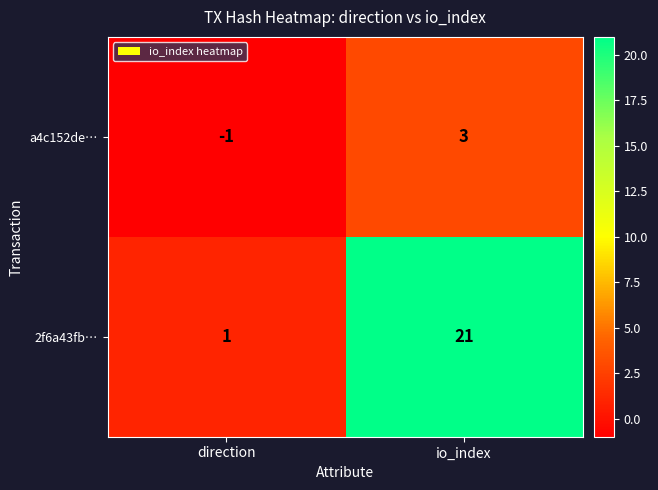

What is the sum of all 2f6a43fb… values?

22